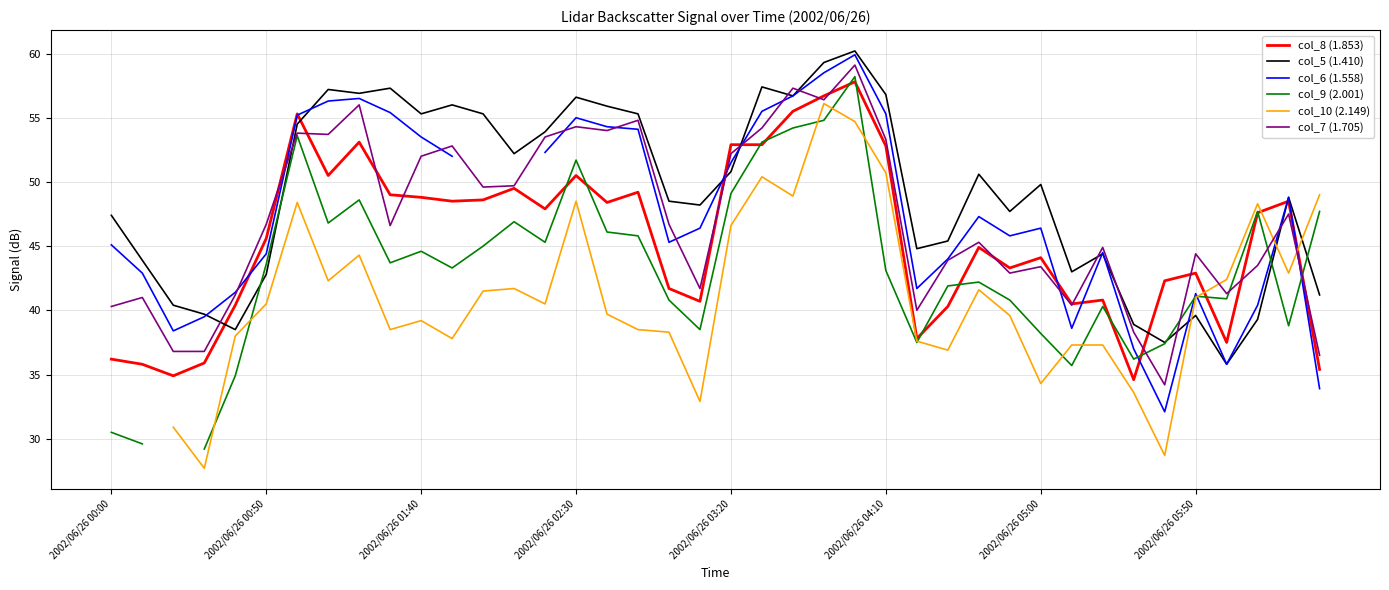

True or false: col_9 (2.001) has a value of 30.2 at 14.

False